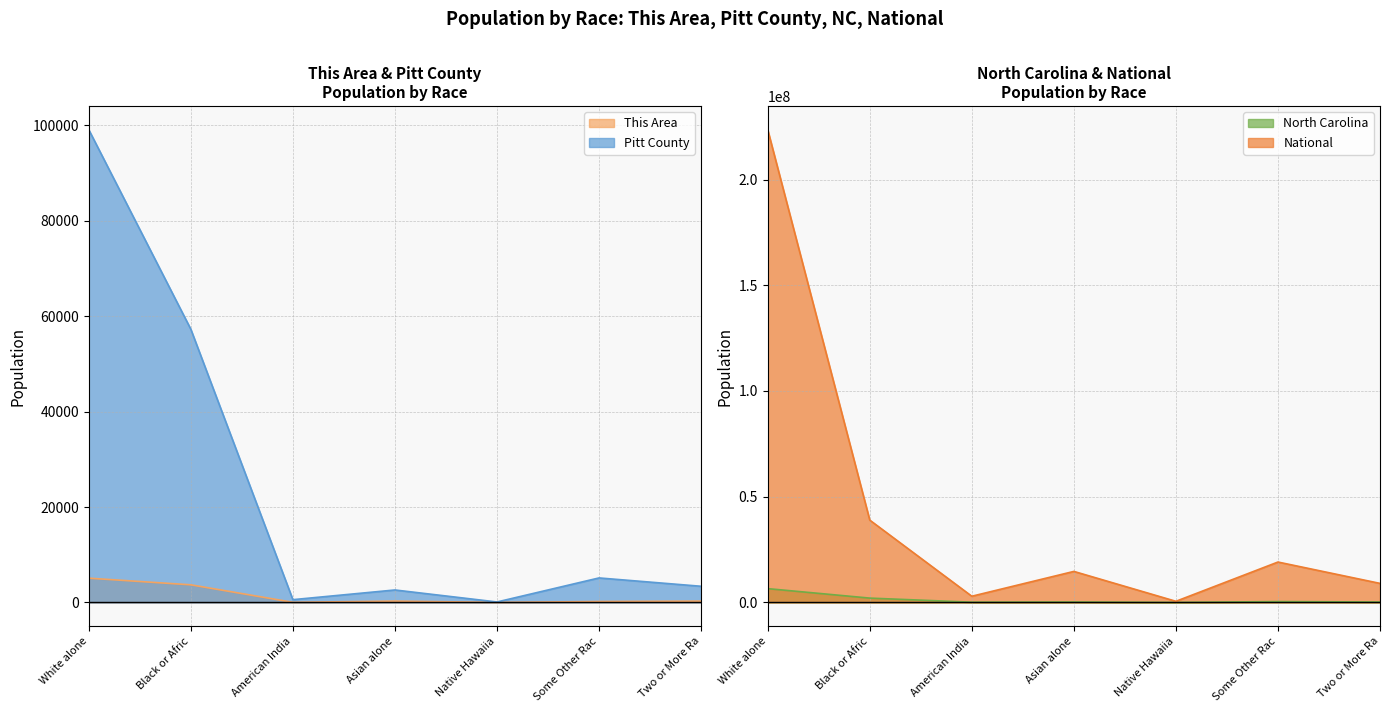

What is the highest value of the Pitt County series?

99075